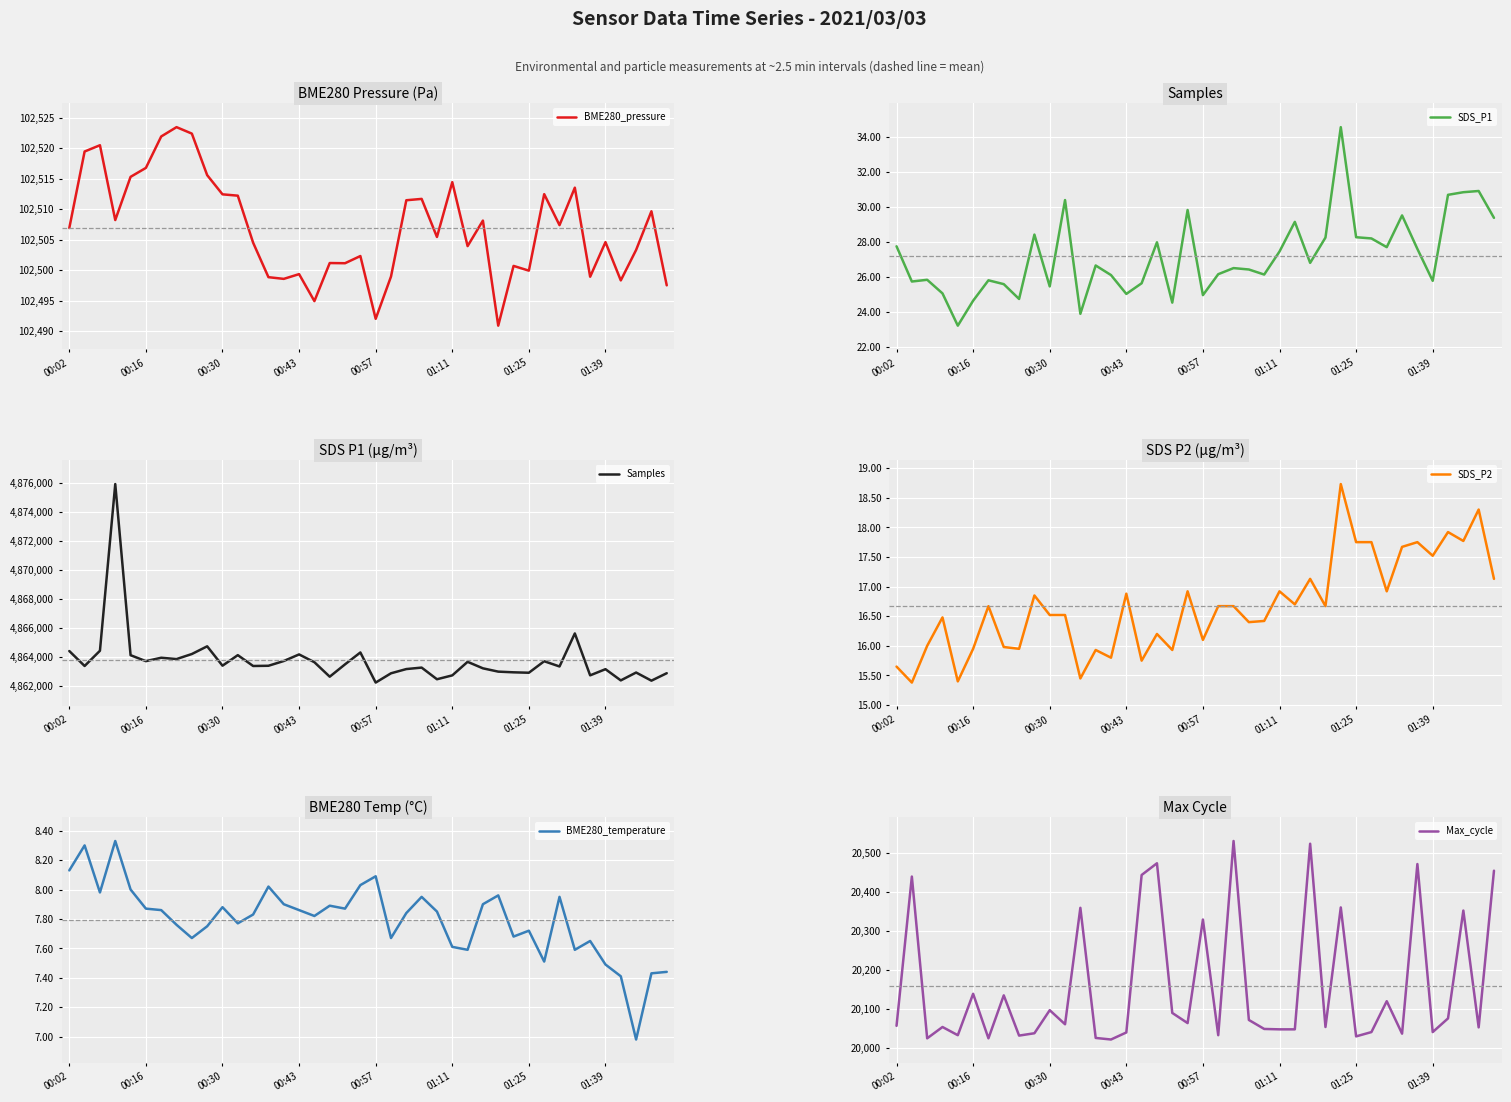

At 39, list the series in order from smallest to largest.

BME280_temperature, SDS_P2, SDS_P1, Max_cycle, BME280_pressure, Samples